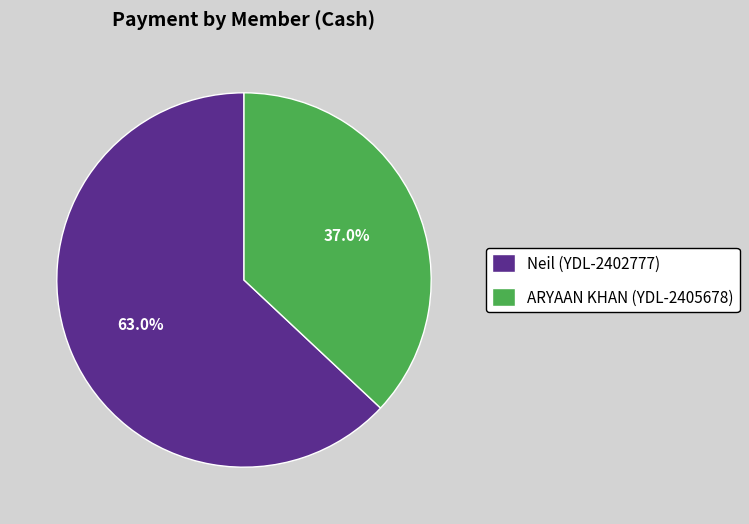

Which category accounts for the majority?

Neil (YDL-2402777)